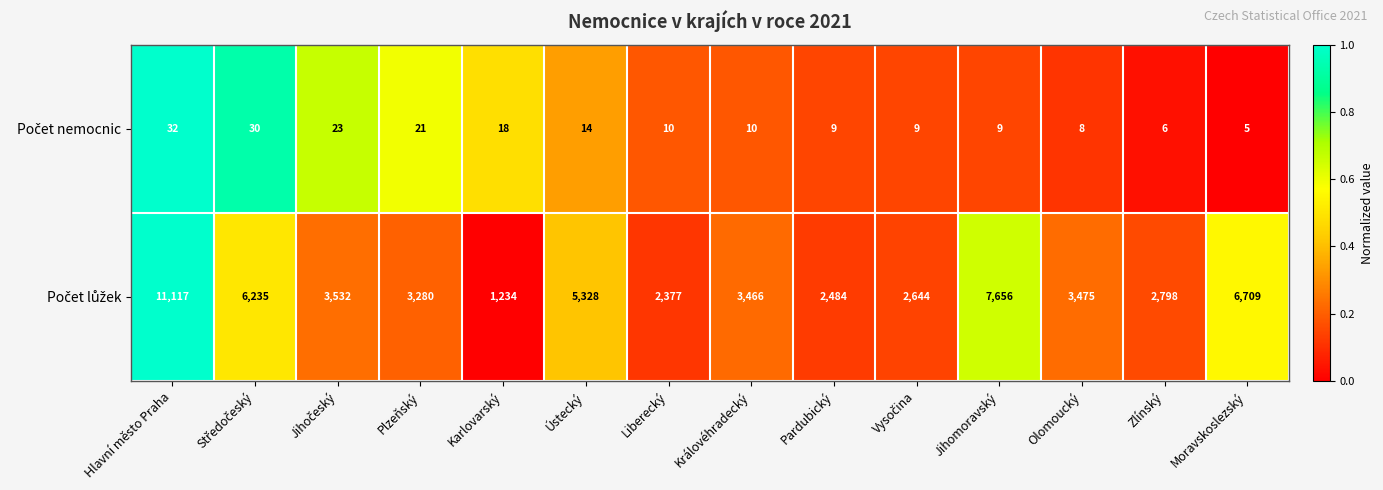

What is the difference between the highest and lowest values at Liberecký?

2367